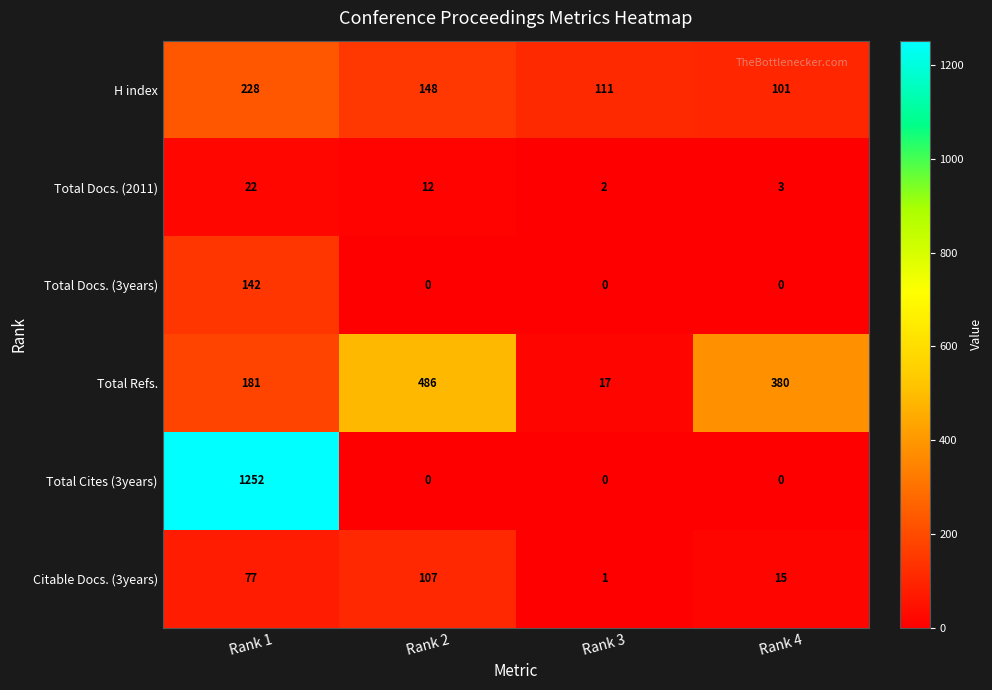

At which category is the sum across all series the highest?

Rank 1